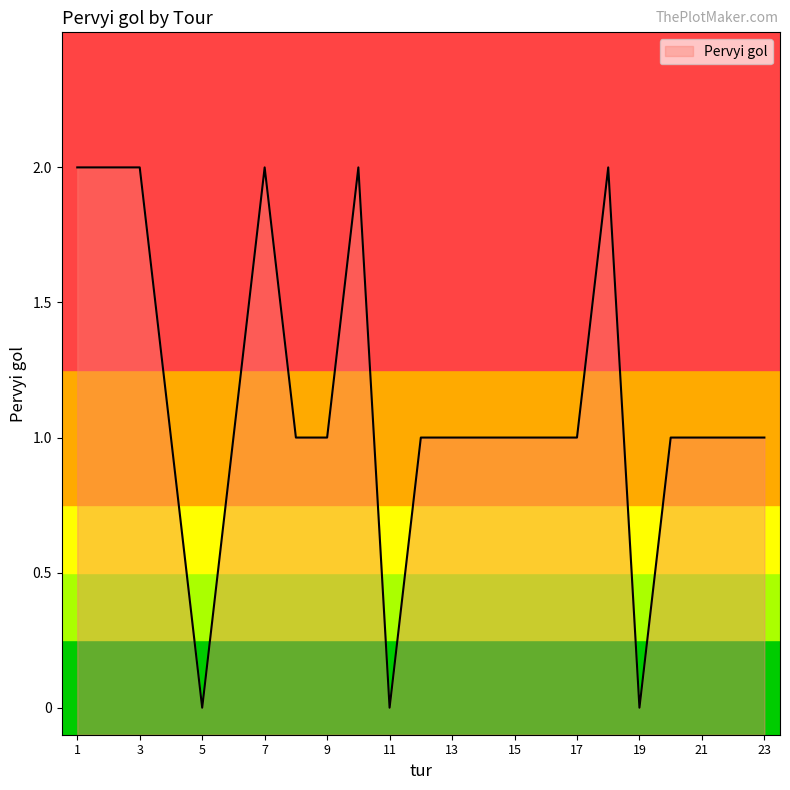

Reading left to right, transcribe all the data shown in this chart.

2	2	2	1	0	1	2	1	1	2	0	1	1	1	1	1	1	2	0	1	1	1	1